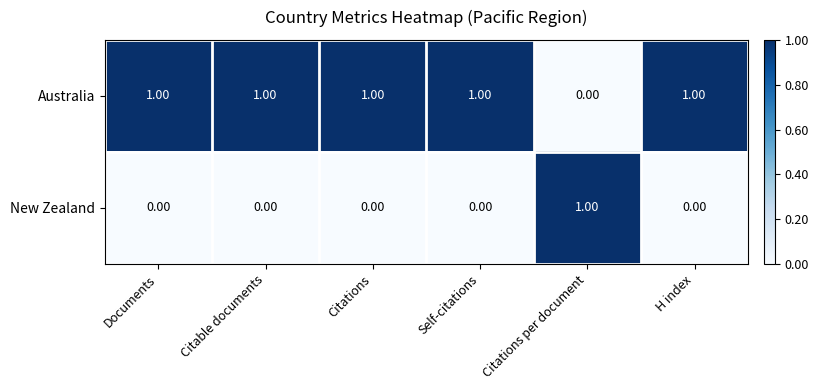

Count the number of data series in this chart.

2